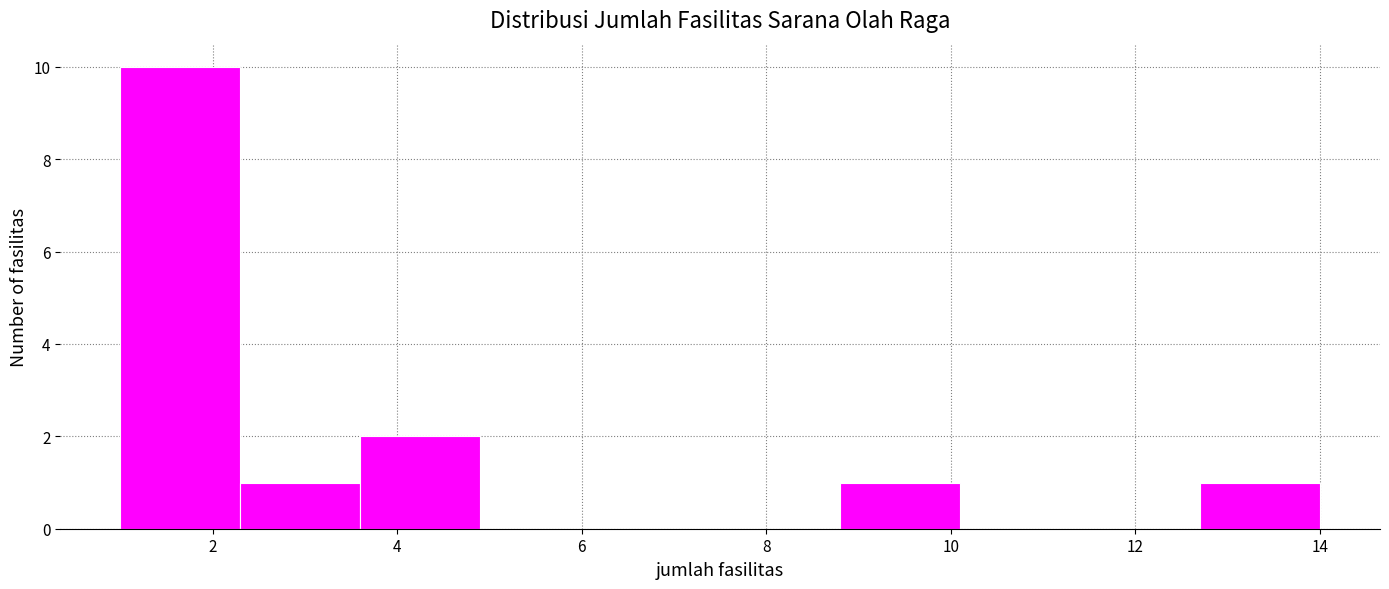

Reading left to right, list every bar in this chart as the range it spans on the x-axis followed by its height. Neither the bar edges nor the heights are printed on the chart, so give them approximately, as read against the axes.

1.0 to 2.3: 10
2.3 to 3.6: 1
3.6 to 4.9: 2
4.9 to 6.2: 0
6.2 to 7.5: 0
7.5 to 8.8: 0
8.8 to 10.1: 1
10.1 to 11.4: 0
11.4 to 12.7: 0
12.7 to 14.0: 1